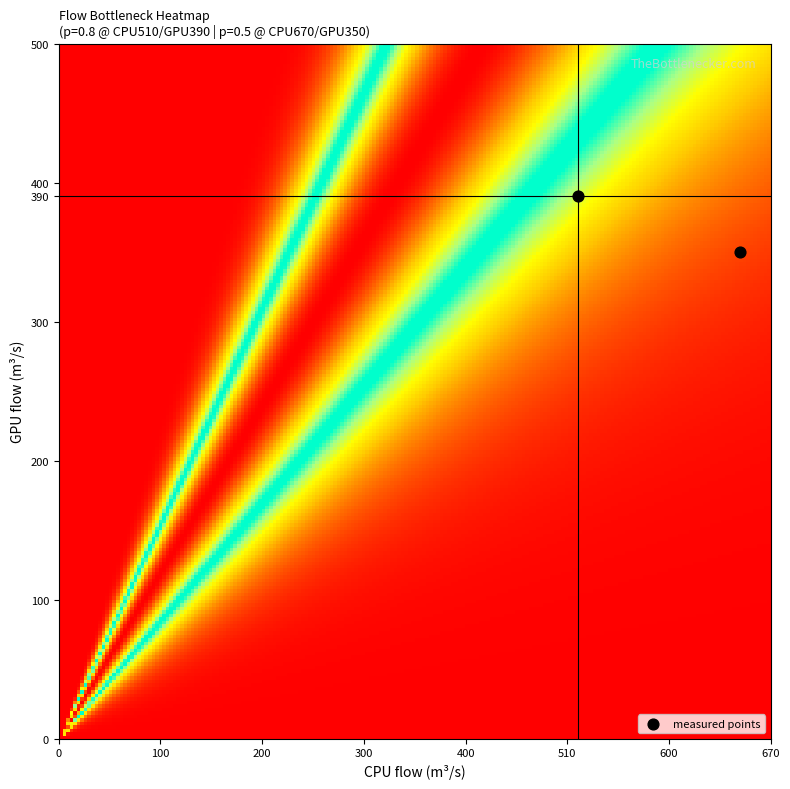

What is the average X value?

590